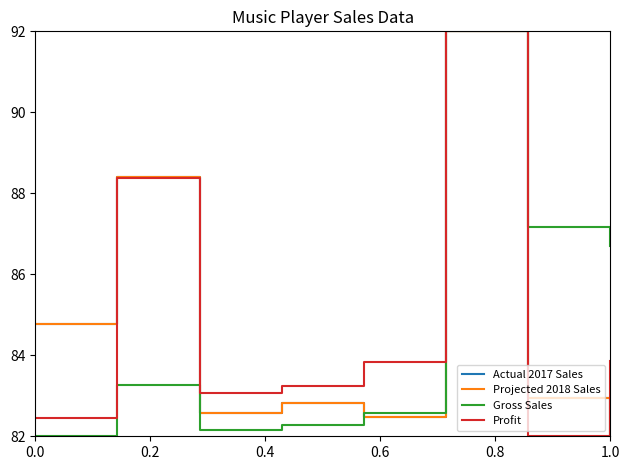

Does the chart display data point markers on the line(s)?

No